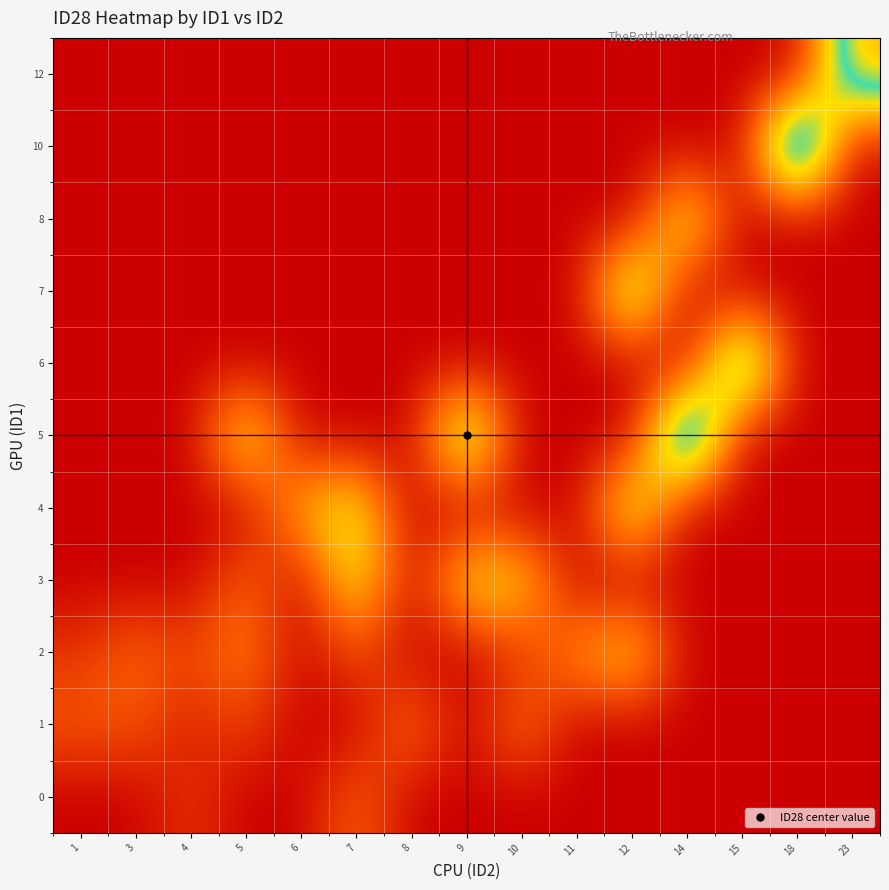

What is the total value across all series at 6?

10.0